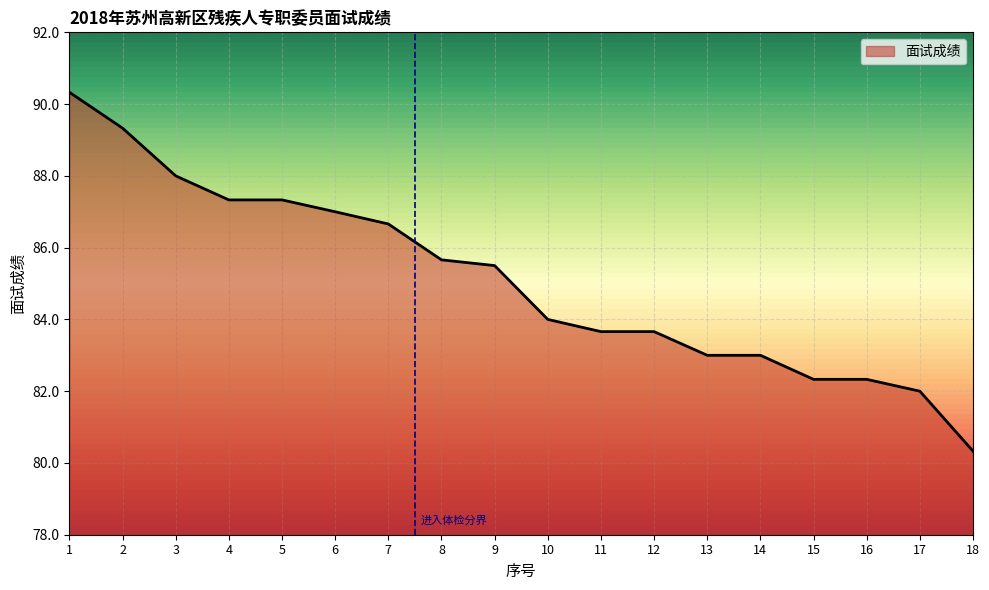

Which label corresponds to the smallest value in the chart?

18